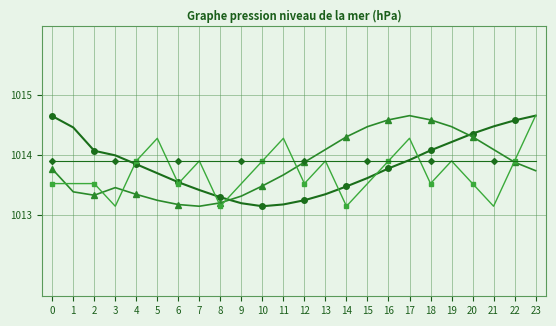

How many lines are shown in the chart?

4